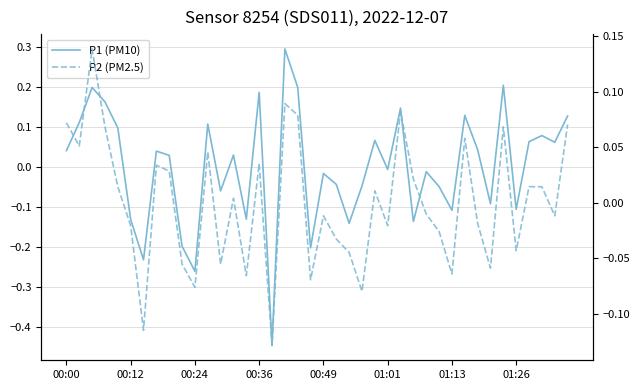

How many positive values does the P2 (PM2.5) series have?

20